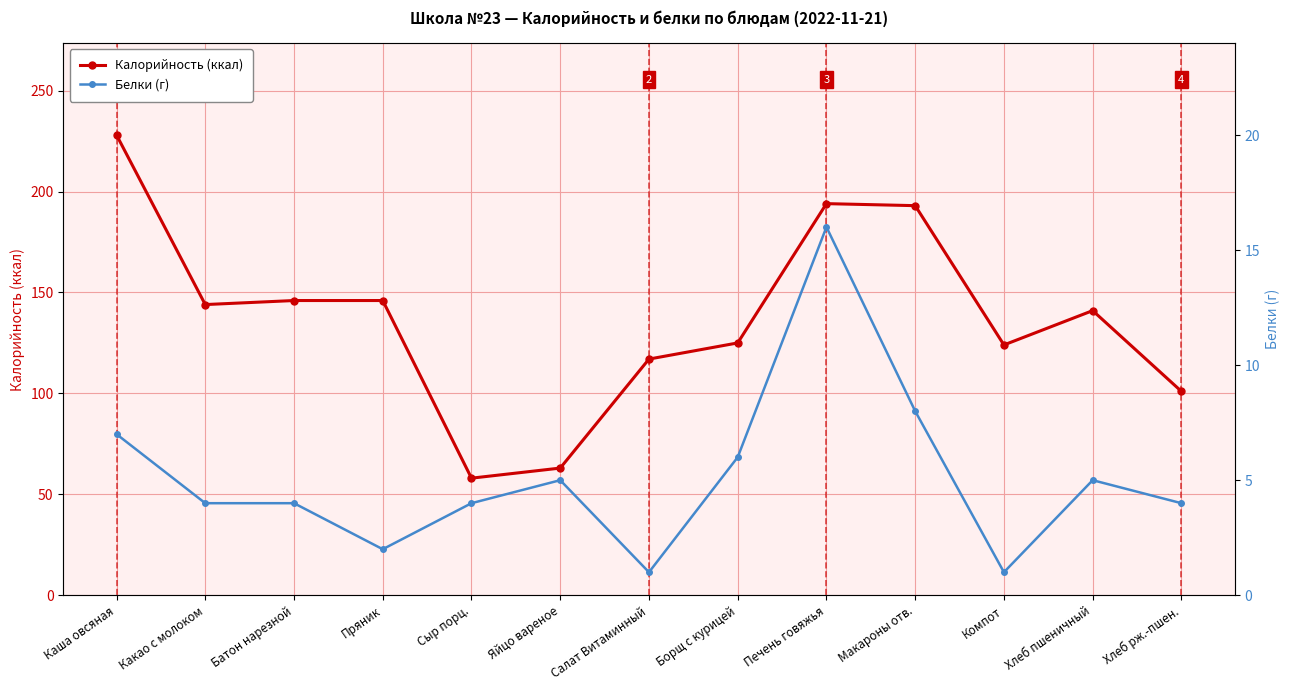

What position from the right is Яйцо вареное?

8